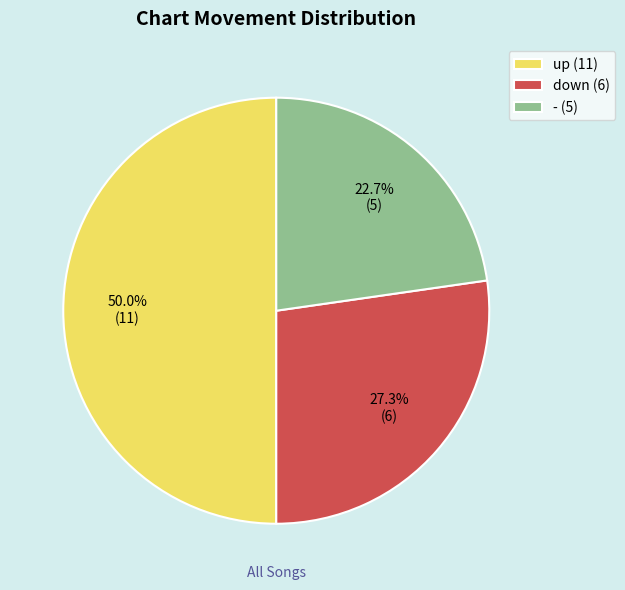

Do up and down together represent more than half of the pie?

Yes